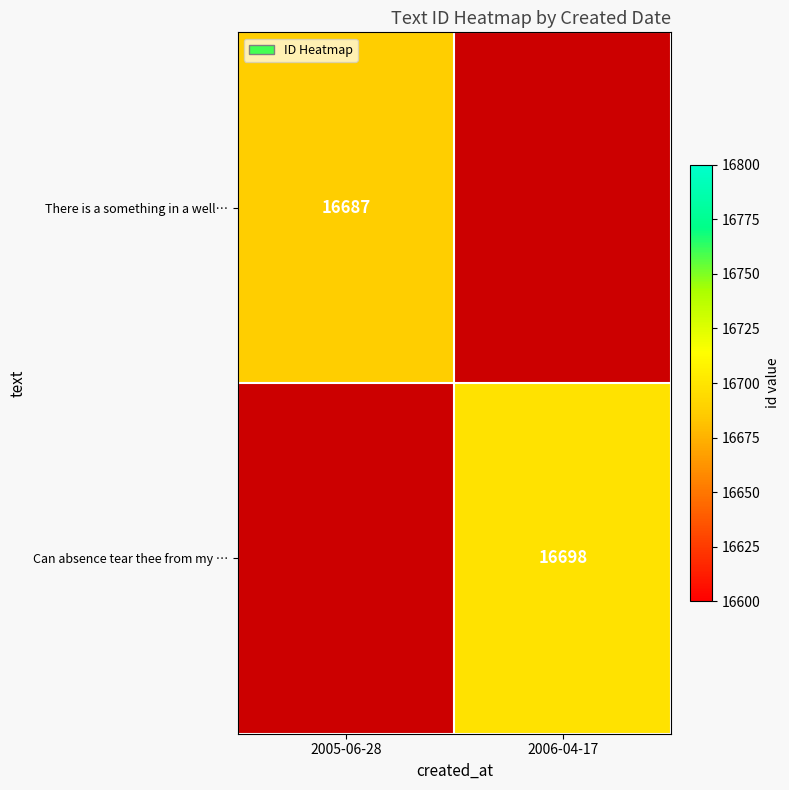

True or false: Can absence tear thee from my … has a value of 23984 at 2006-04-17.

False